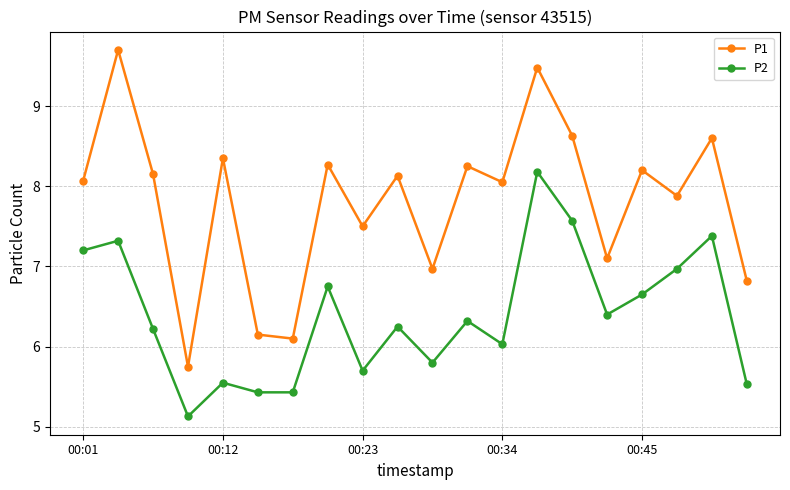

What is the sum of all P1 values?

156.2